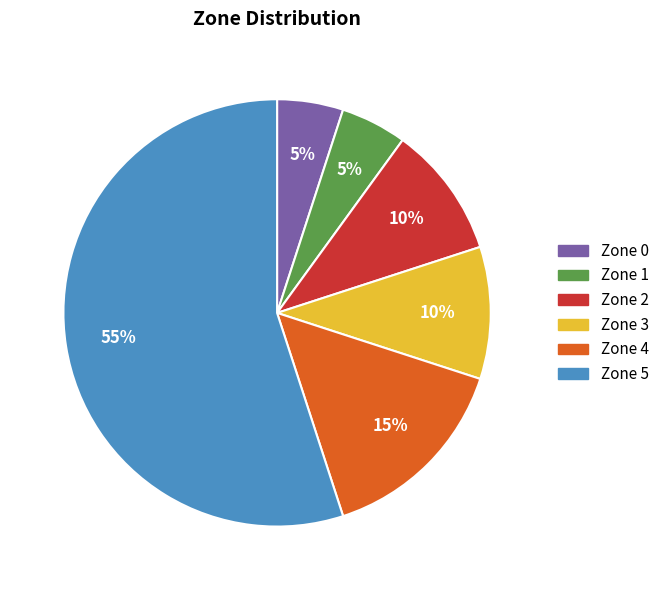

What is the largest slice in the pie chart?

Zone 5